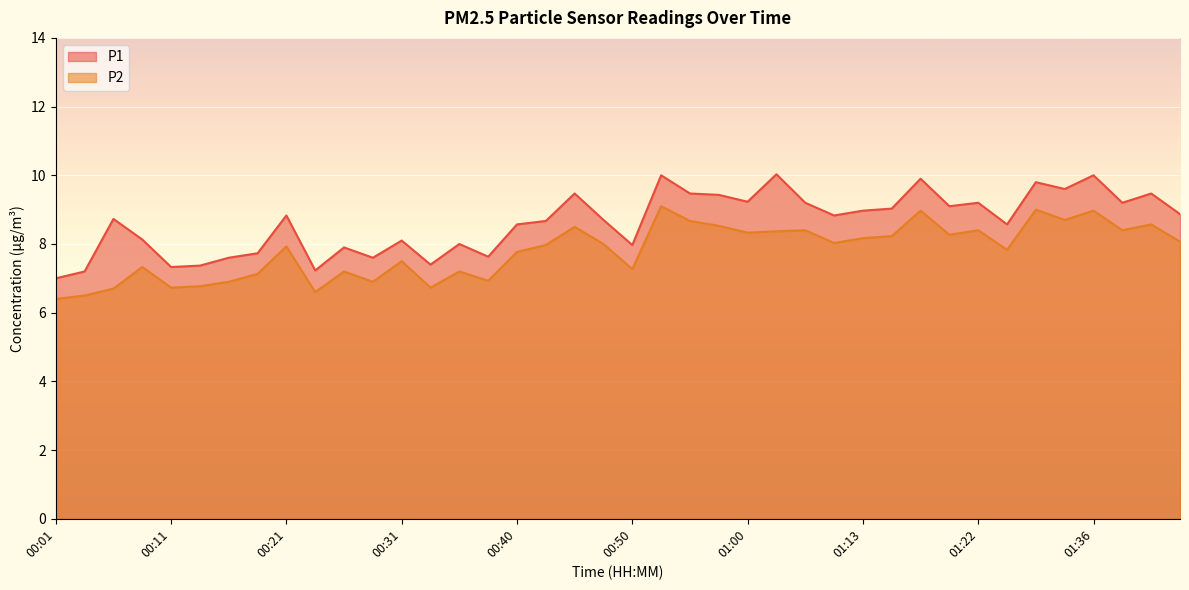

How many interior local peaks does the P1 series have?

13